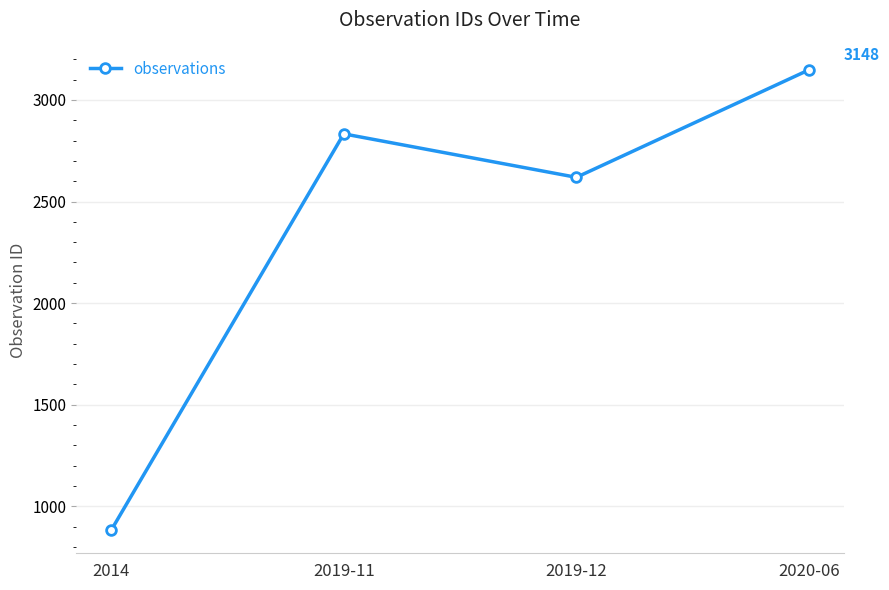

What position from the right is 2019-12?

2